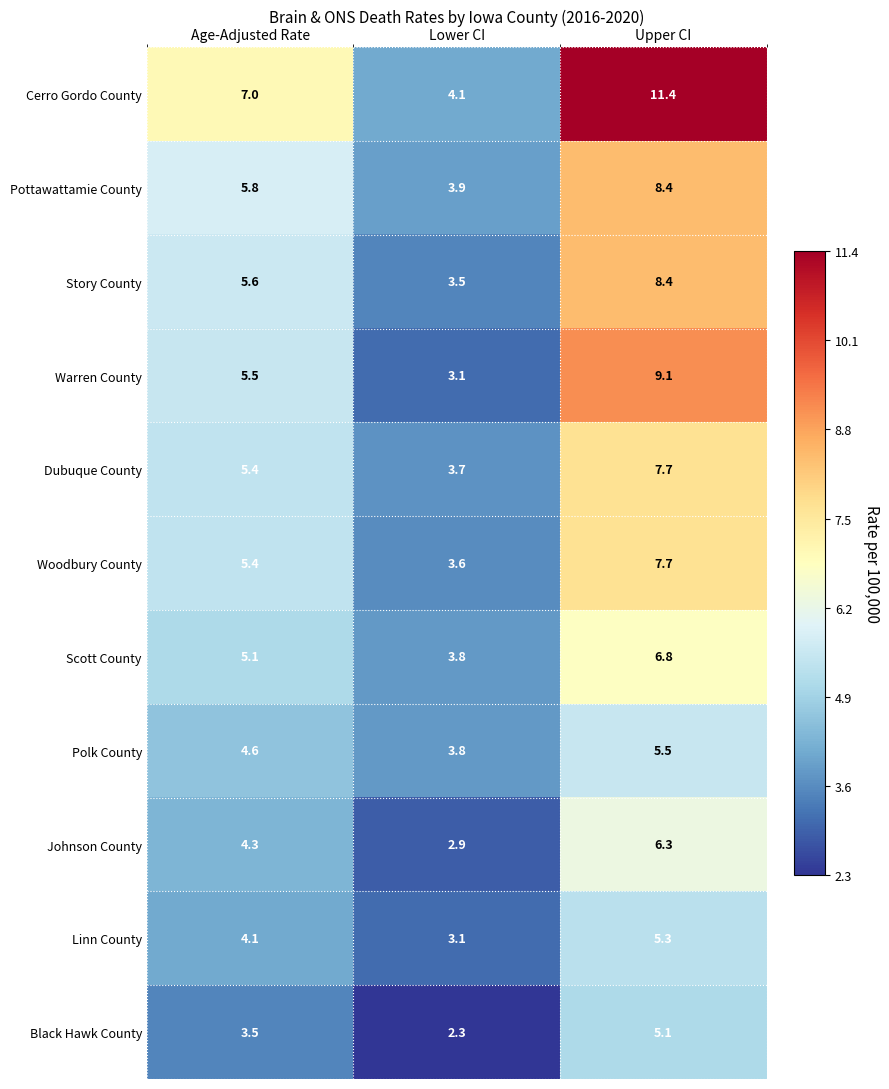

The Scott County series shows 5.1 at Age-Adjusted Rate. True or false?

True